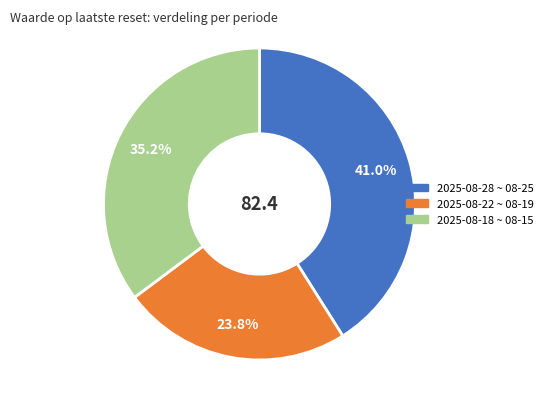

How many slices are in this pie chart?

3